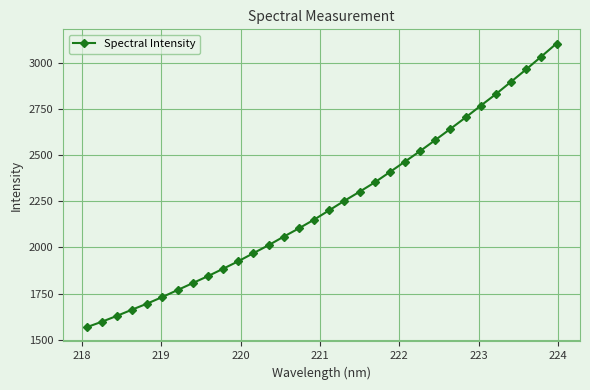

What is the average value?

2232.0